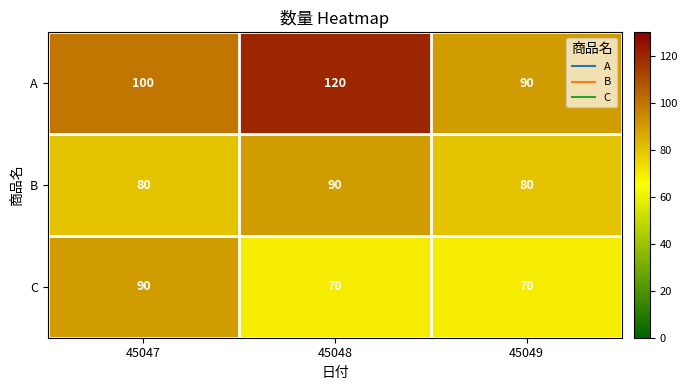

Which series changed the most between 45048 and 45049?

A